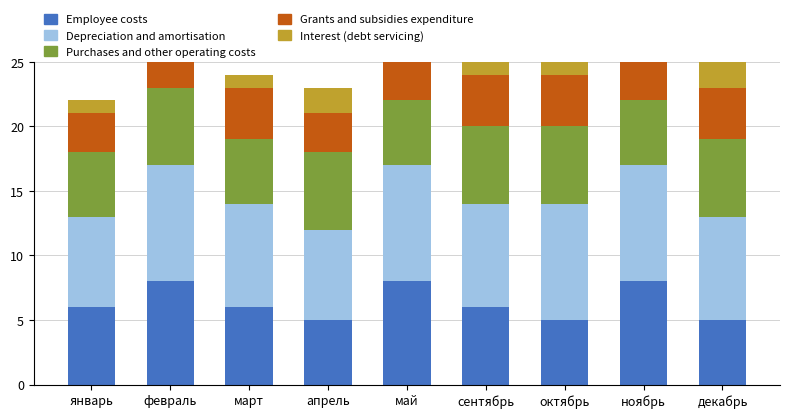

What is the lowest value of the Depreciation and amortisation series?

7